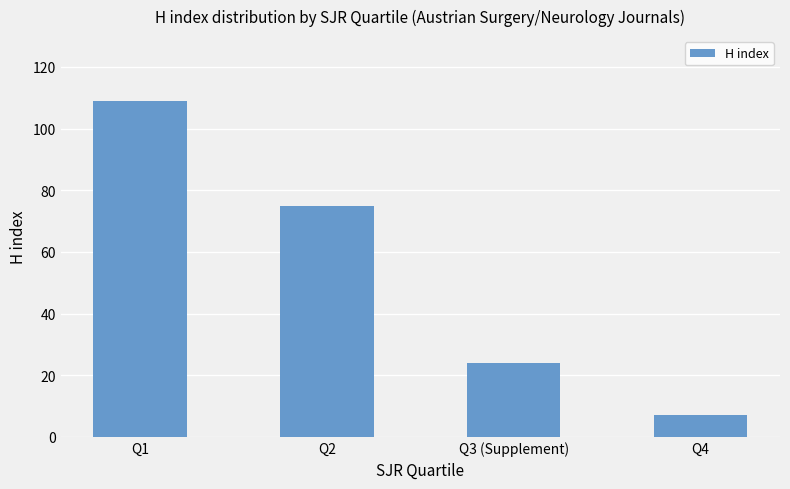

How many data points does each series have?

4